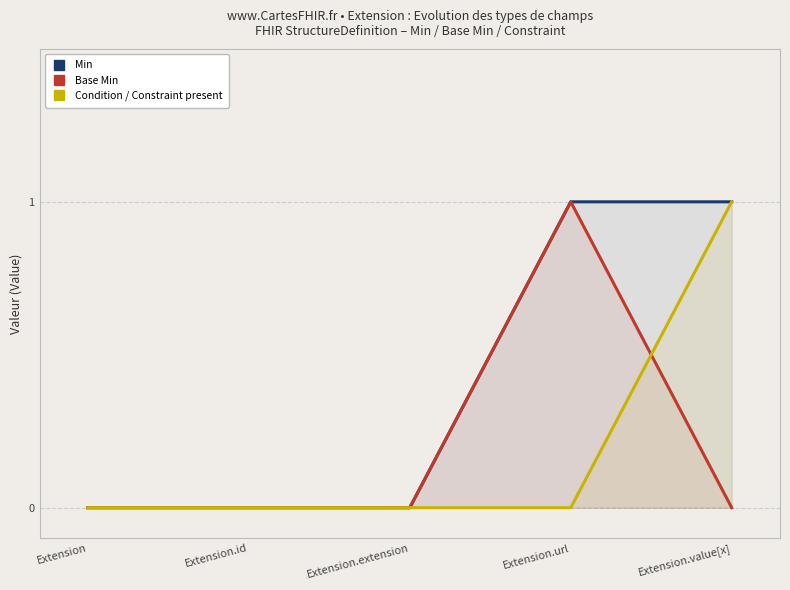

True or false: Condition / Constraint present and Min intersect in this chart.

False